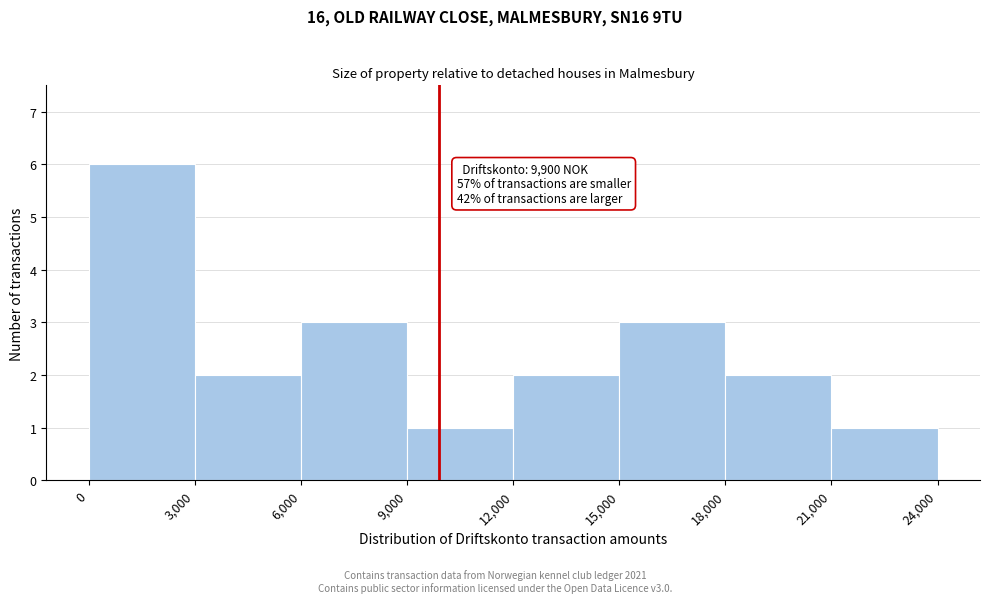

Over which range of the x-axis is the bar tallest?

0 to 3,000